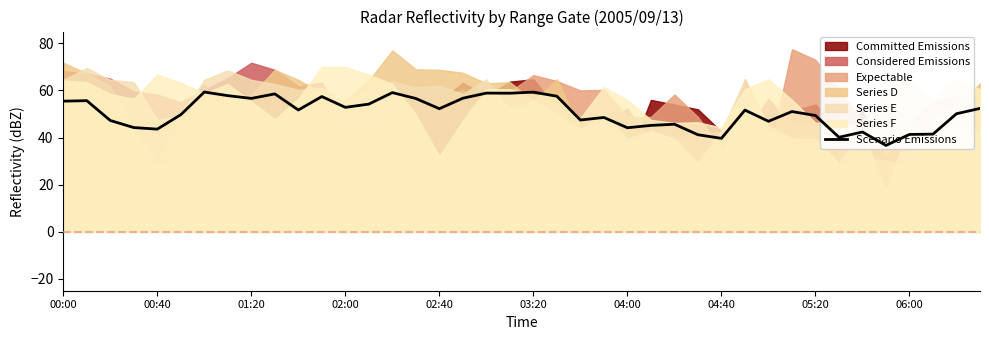

Does the chart have visible grid lines?

No